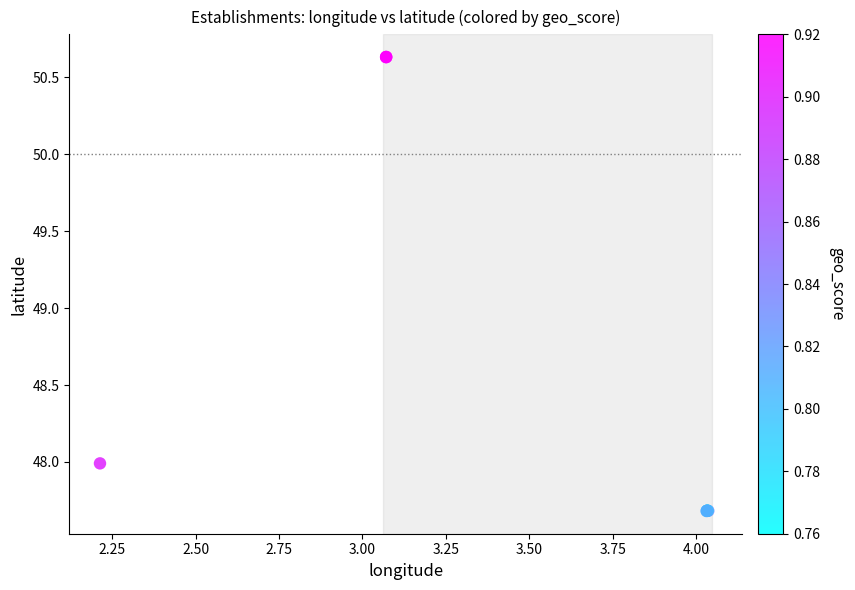

What Y value in the scatter plot is closest to 49?

48.0